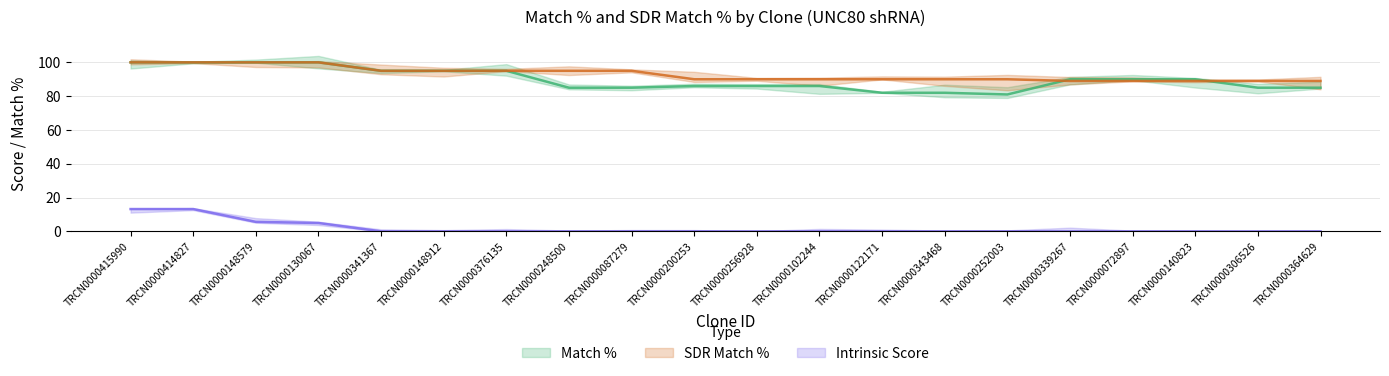

Count the number of categories in the chart.

20